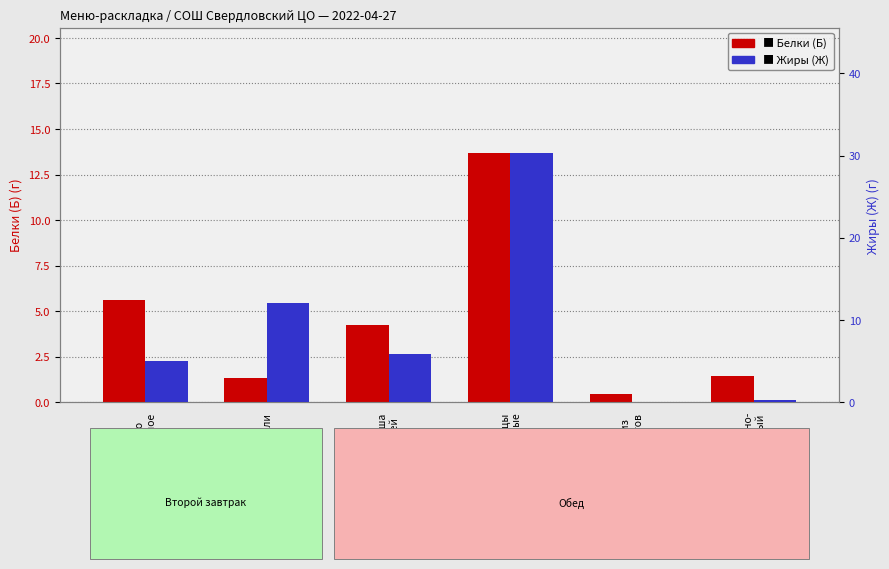

Rank the series at Компот из
сухофруктов from lowest to highest value.

Жиры (Ж), Белки (Б)